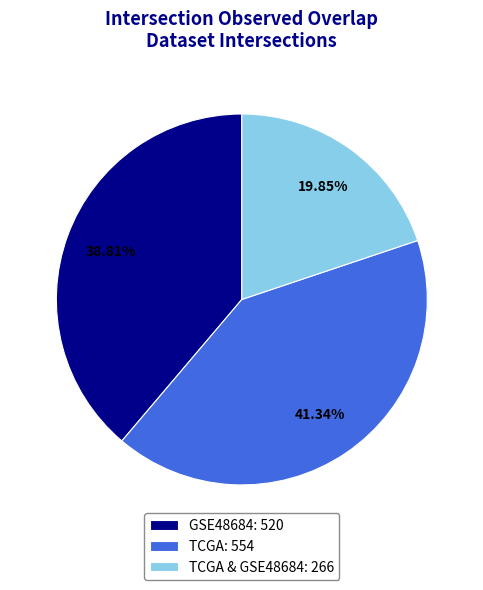

Combined, do GSE48684: 520 and TCGA: 554 account for over 50%?

Yes